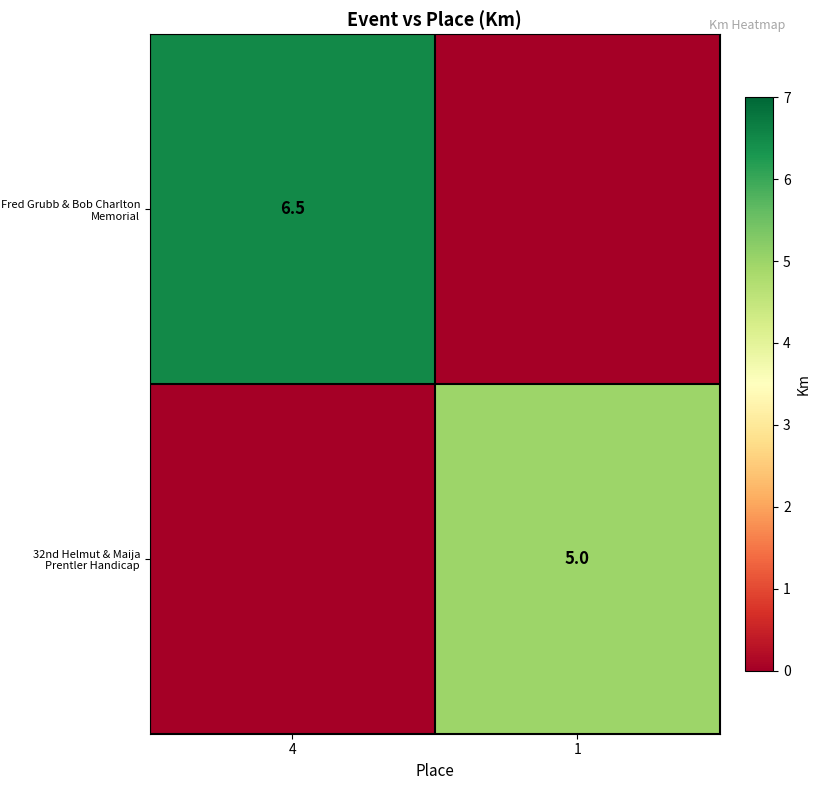

The Fred Grubb & Bob Charlton Memorial series shows 9.3 at 4. True or false?

False